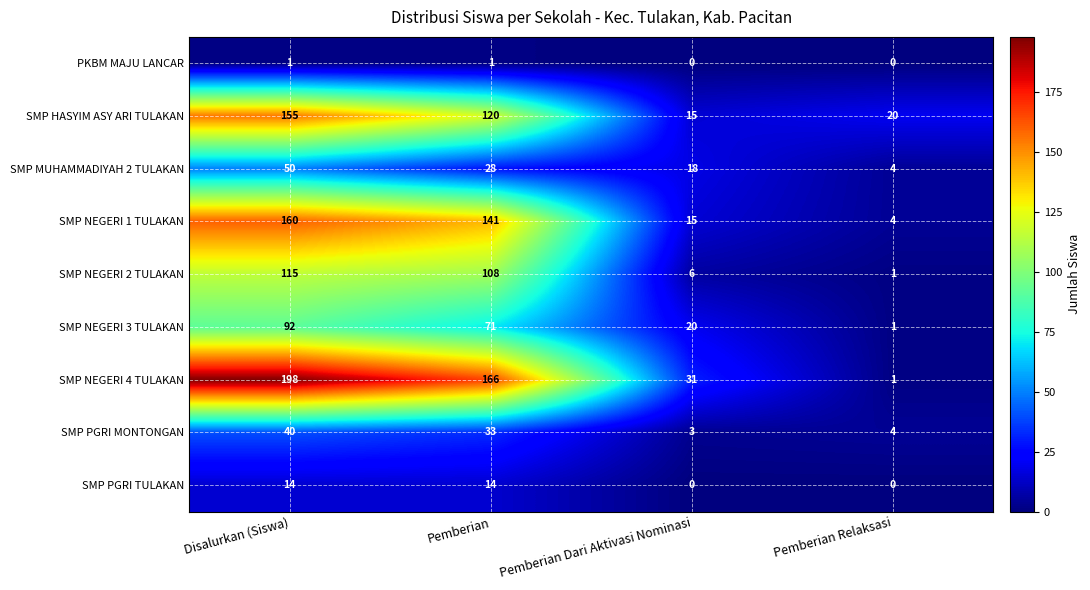

Count the number of categories in the chart.

4